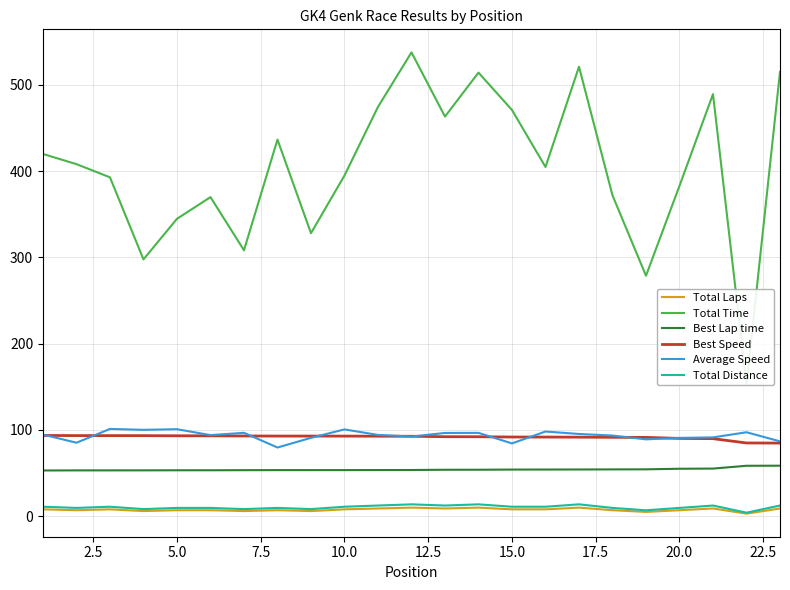

Is it true that Average Speed equals 38.2 at 15.0?

False